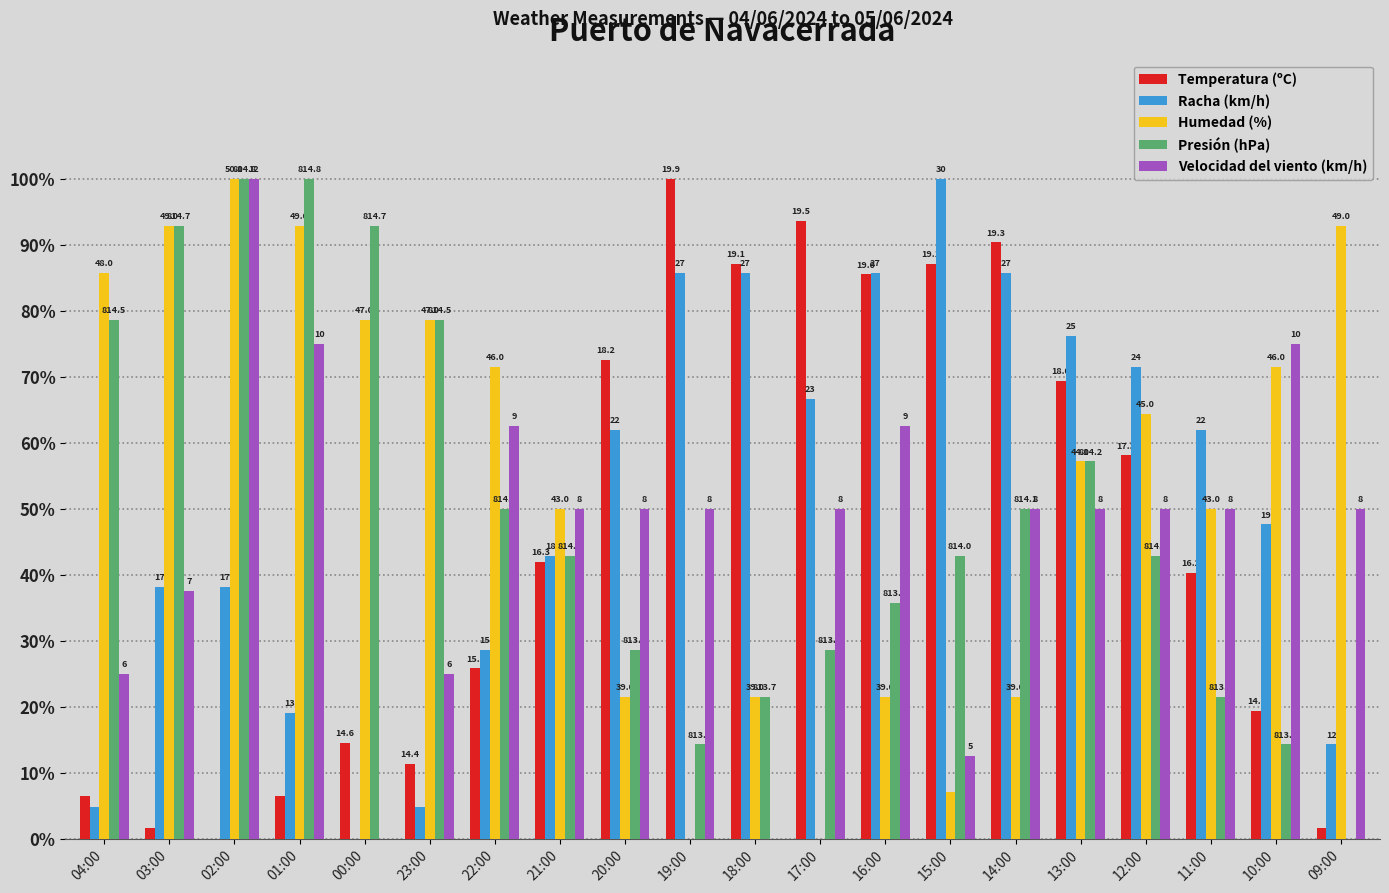

At 20:00, list the series in order from smallest to largest.

Humedad (%), Presión (hPa), Velocidad del viento (km/h), Racha (km/h), Temperatura (ºC)